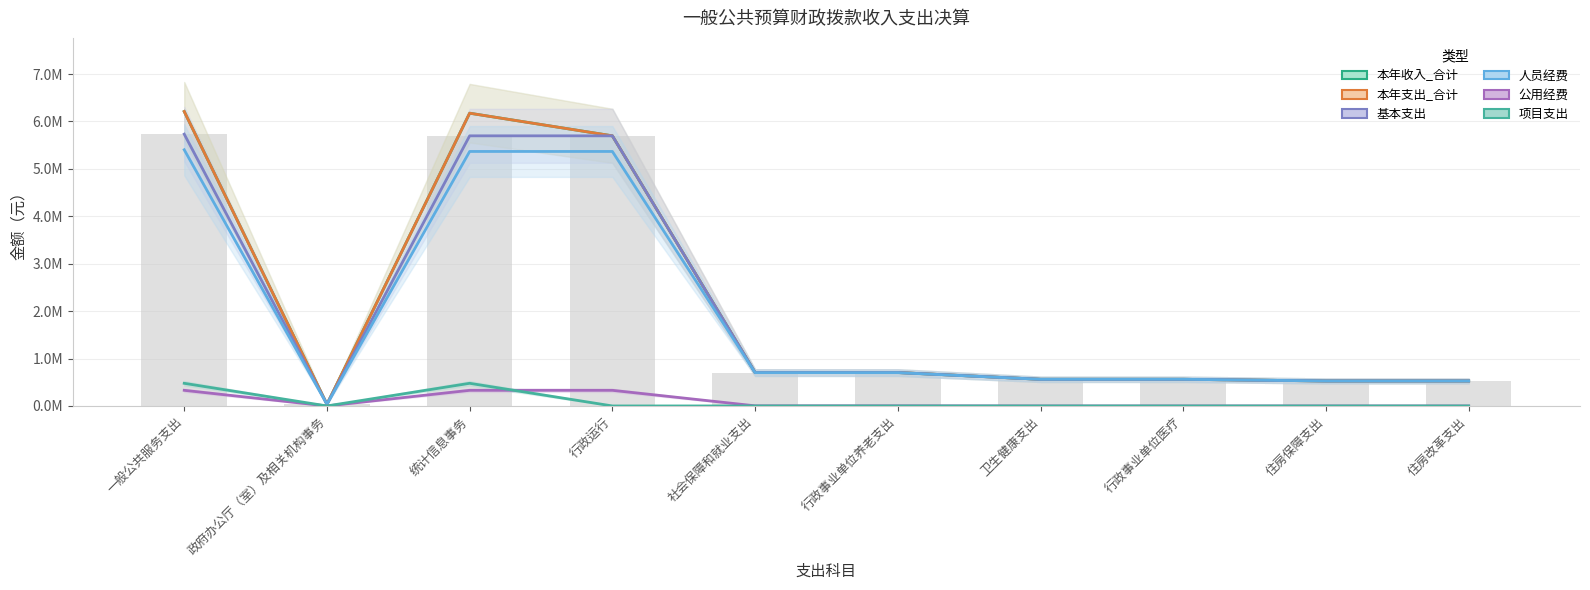

What is the label of the 10th bar from the right?

一般公共服务支出